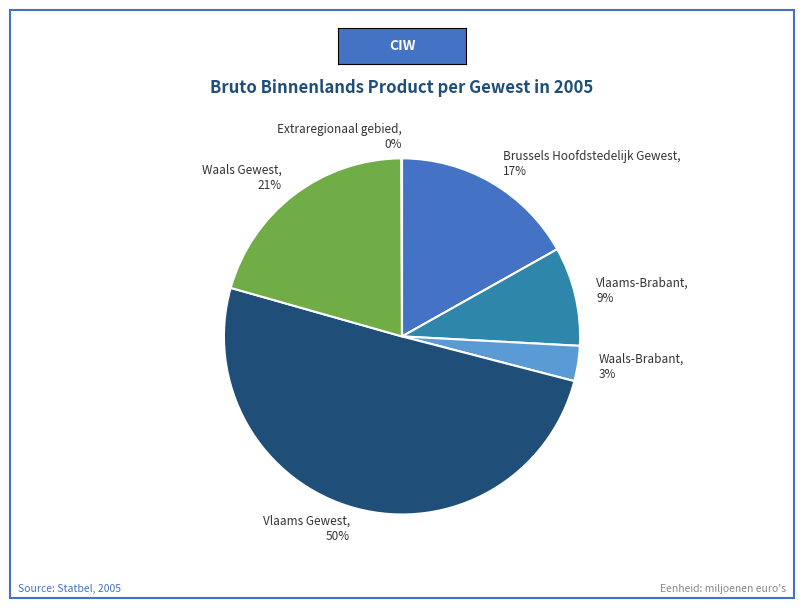

Which has a higher value, Waals-Brabant, 3% or Waals Gewest, 21%?

Waals Gewest, 21%